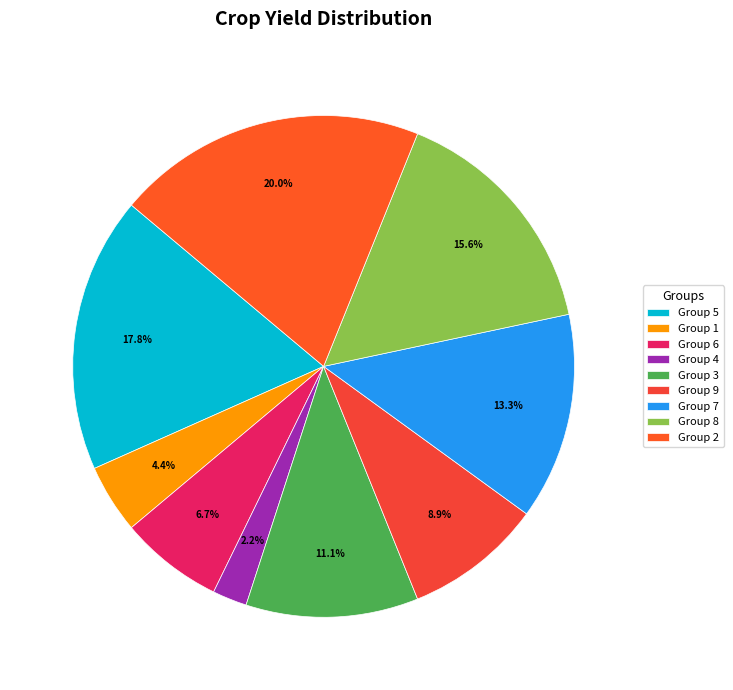

Count the number of slices in the pie.

9